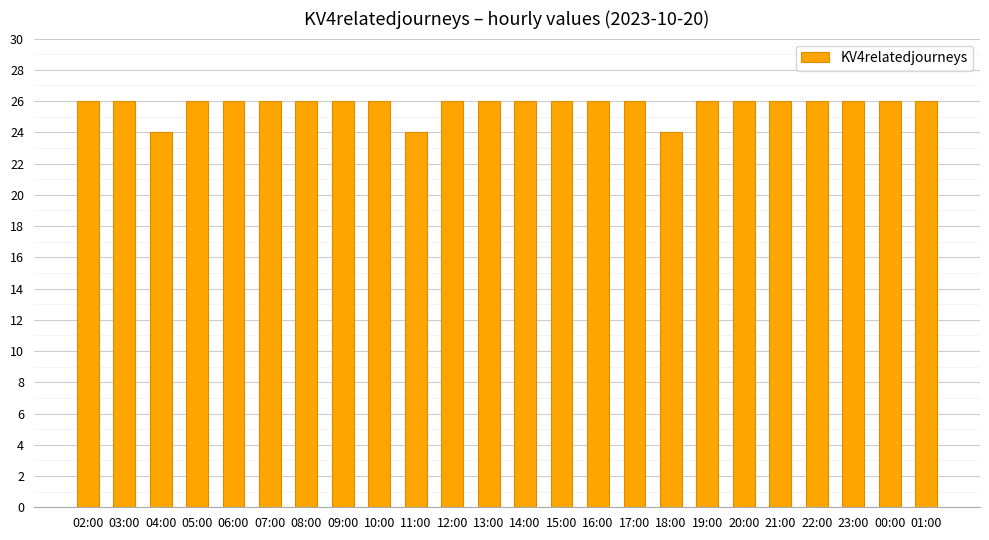

What is the minimum value shown in the chart?

24